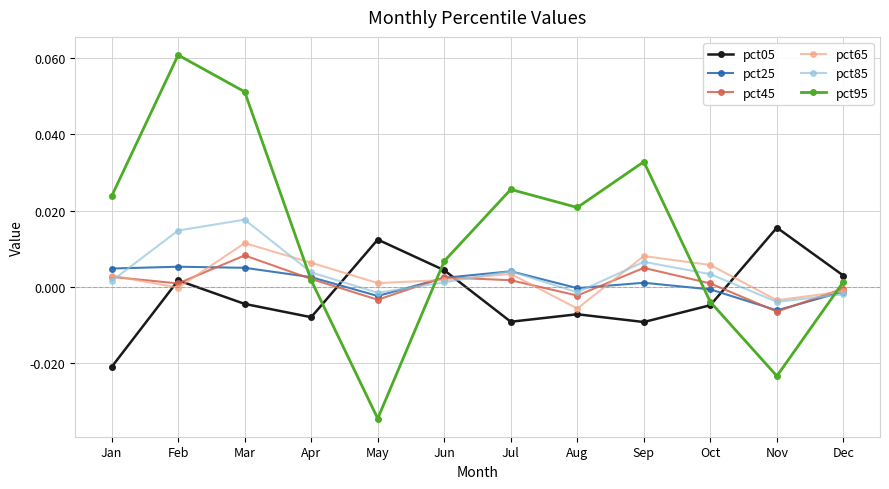

Is this an area chart (filled region under the line)?

No